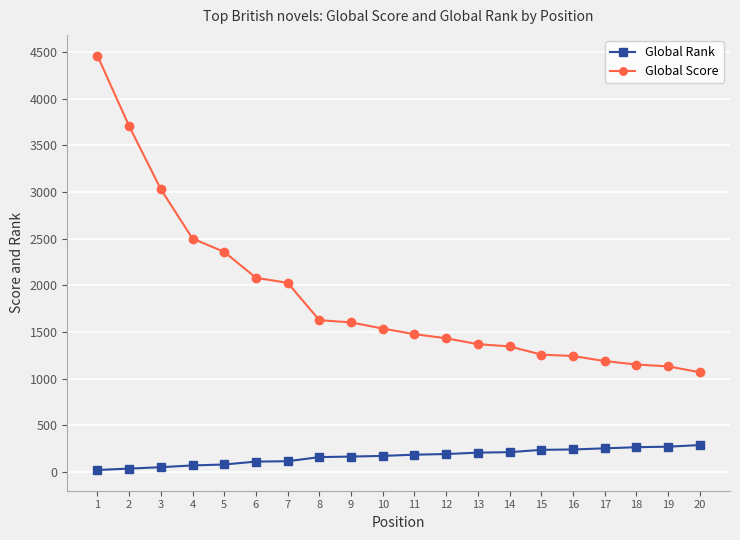

True or false: Global Rank and Global Score cross at least once.

False